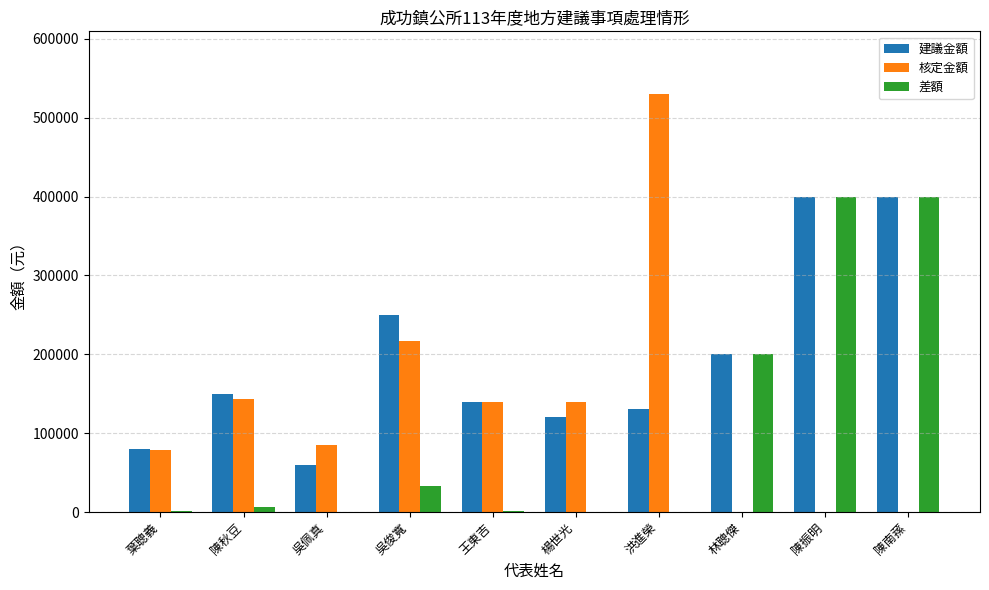

How many data points does each series have?

10